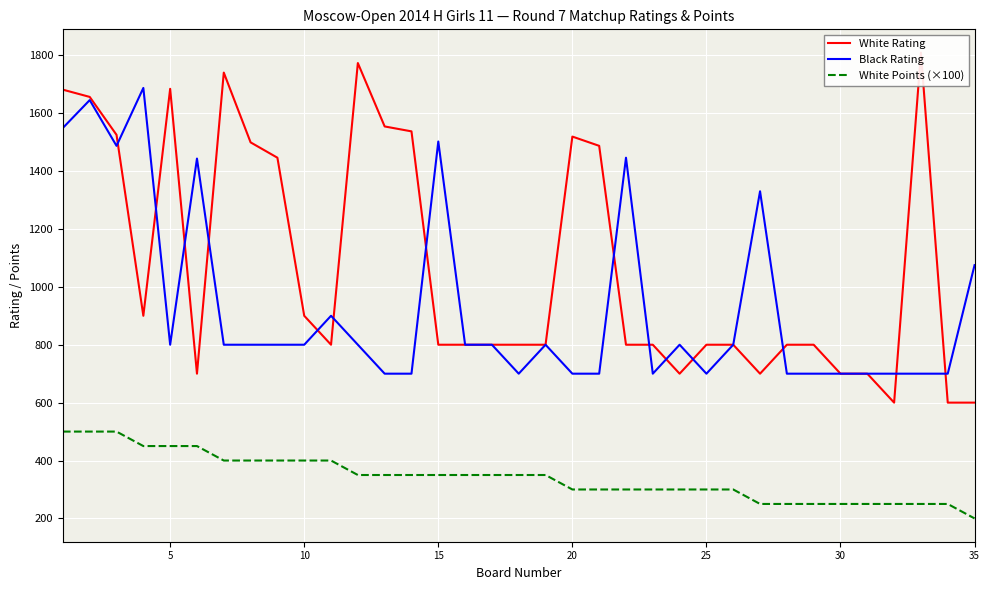

True or false: White Points (×100) and Black Rating intersect in this chart.

False